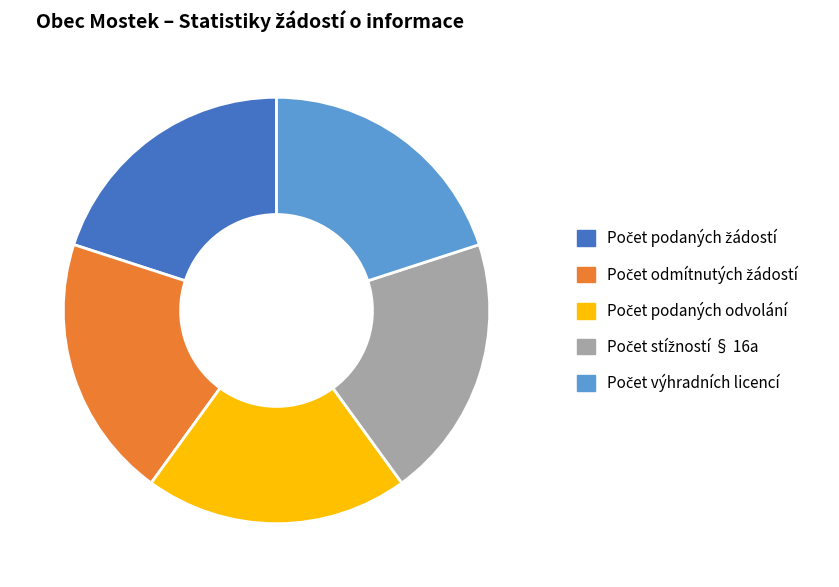

Does any single category account for the majority?

No